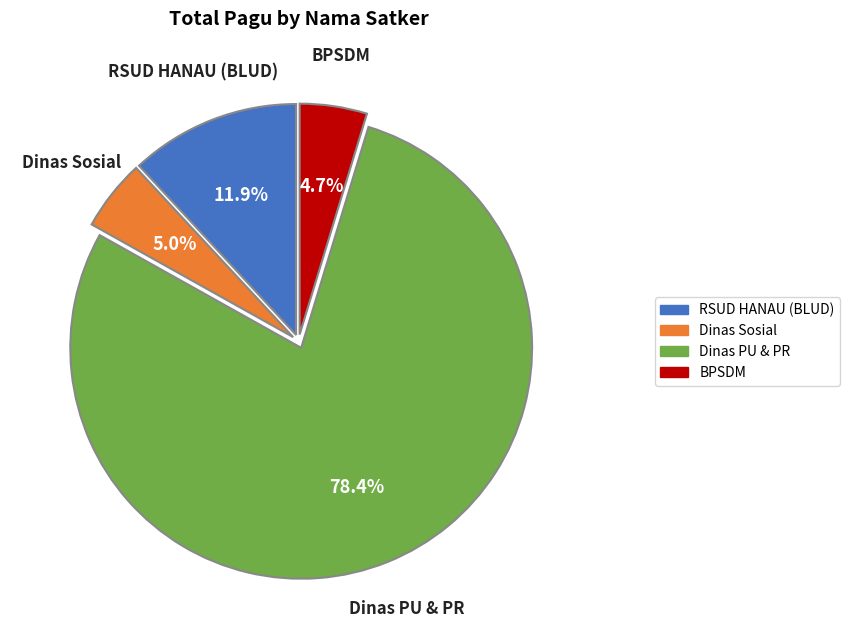

What is the total percentage of RSUD HANAU (BLUD) and Dinas Sosial?

16.9%